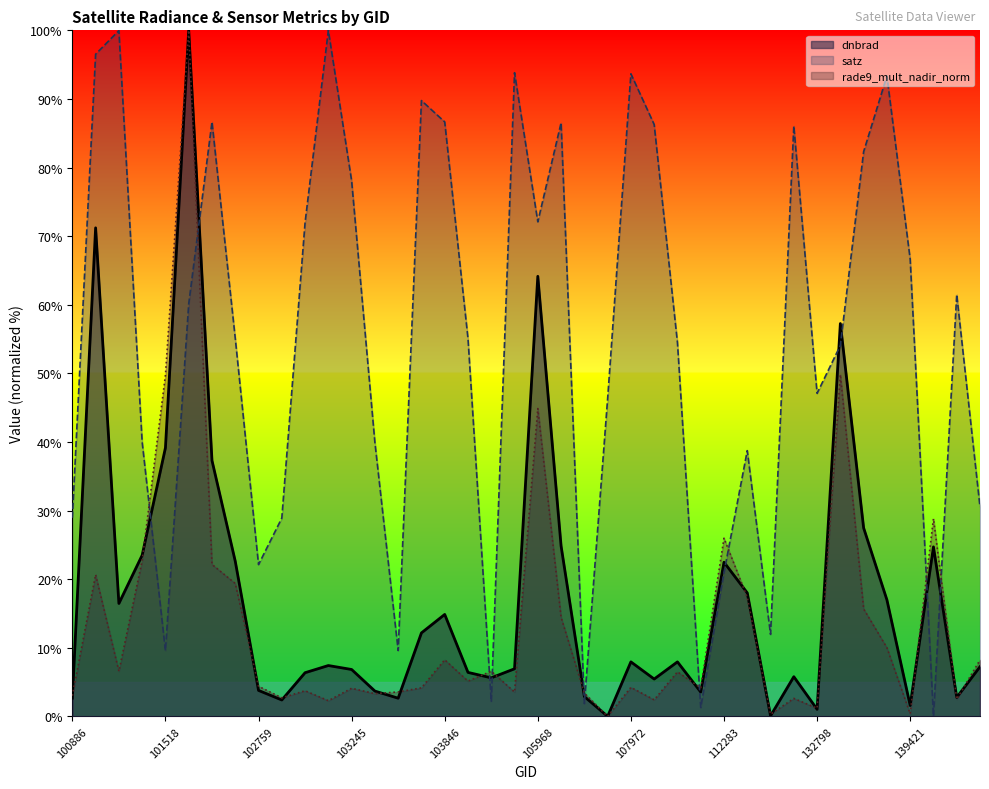

True or false: dnbrad has a value of 6.4 at 102999.

True